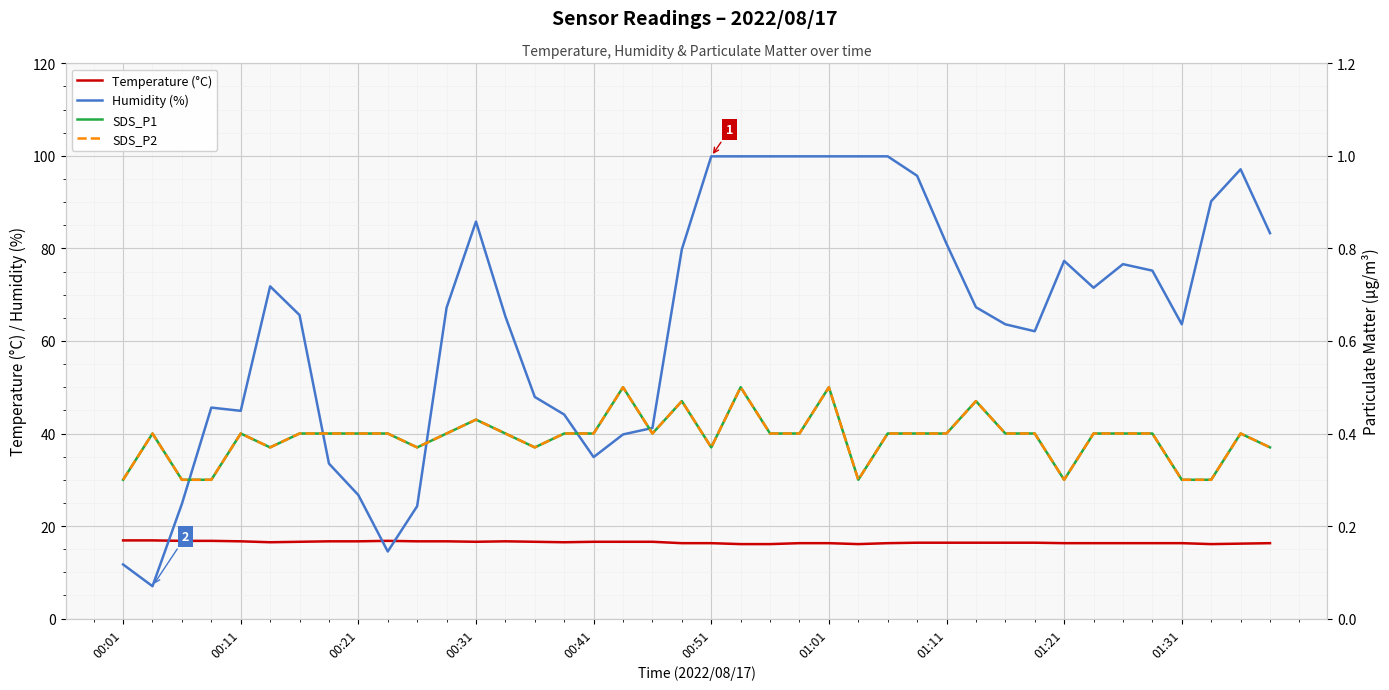

What is the sum of all SDS_P1 values?

15.6